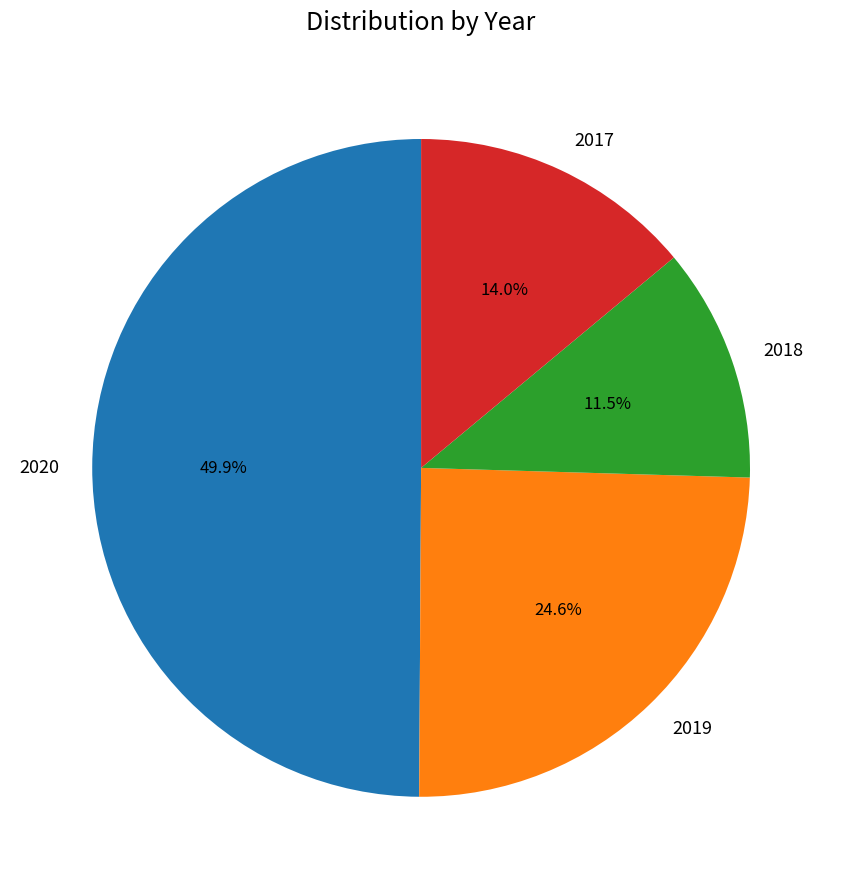

Is it true that 2020 is 16% of the pie?

False